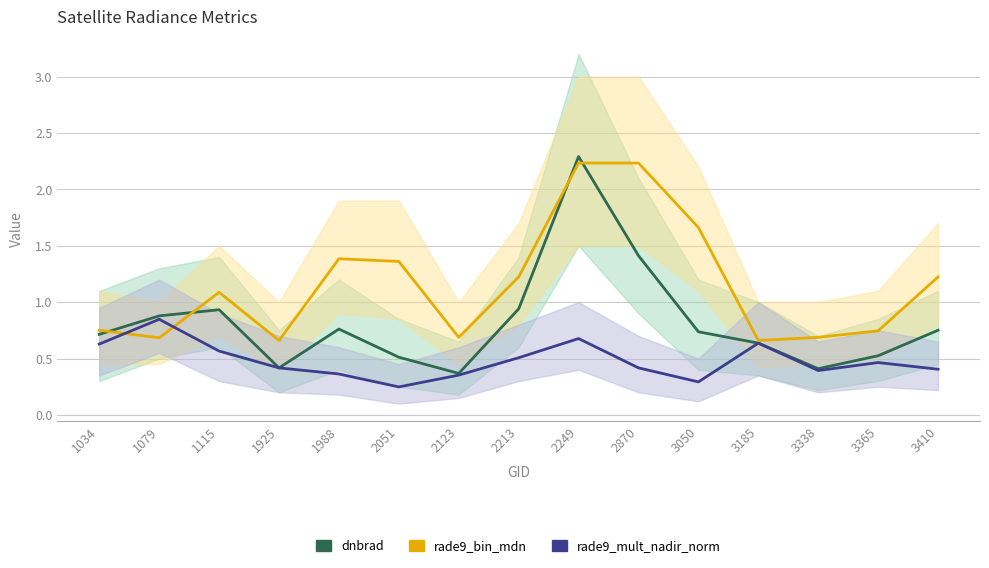

Between 1925 and 1988, which series saw the biggest shift?

rade9_bin_mdn